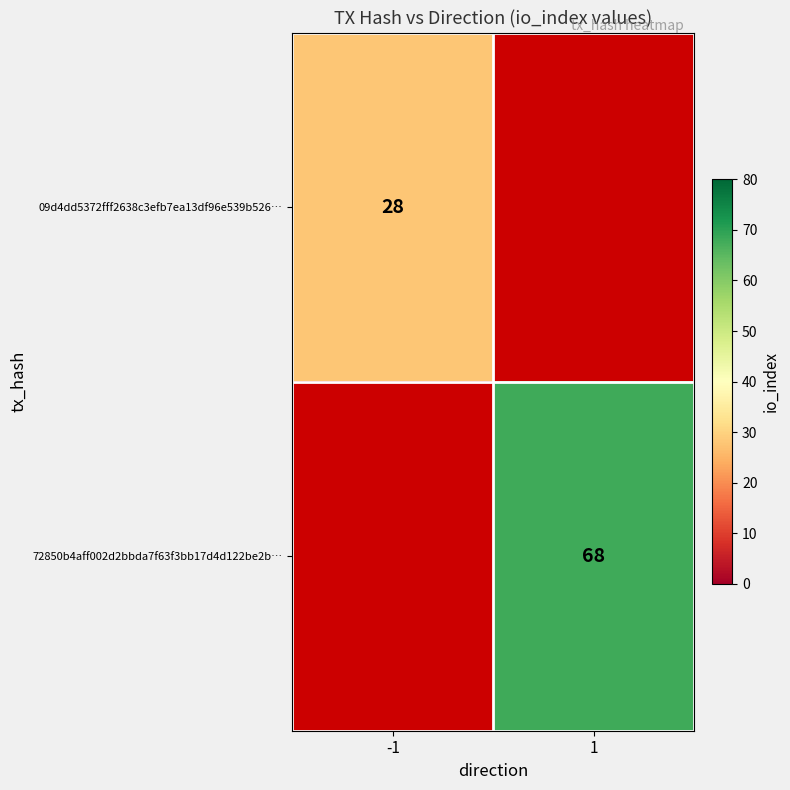

What is the smallest value displayed?

28.0